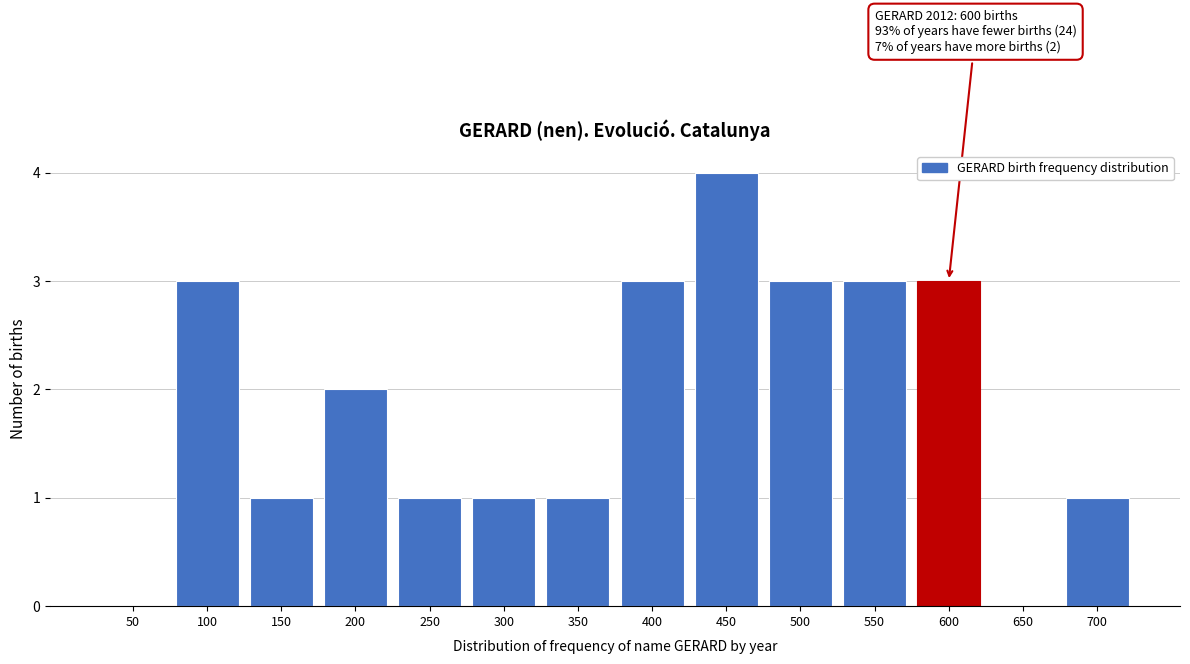

Reading left to right, what are all the values shown in this chart?

50=0	100=3	150=1	200=2	250=1	300=1	350=1	400=3	450=4	500=3	550=3	600=3	650=0	700=1